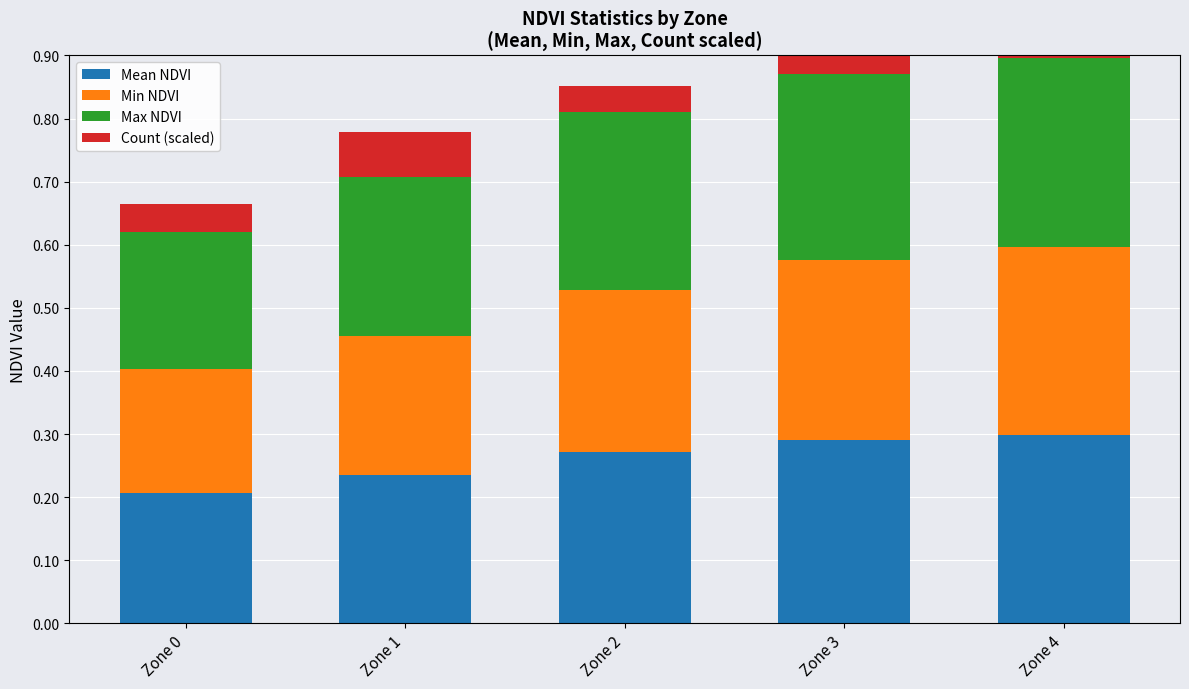

Count the Mean NDVI values in the range 0 to 1.

5